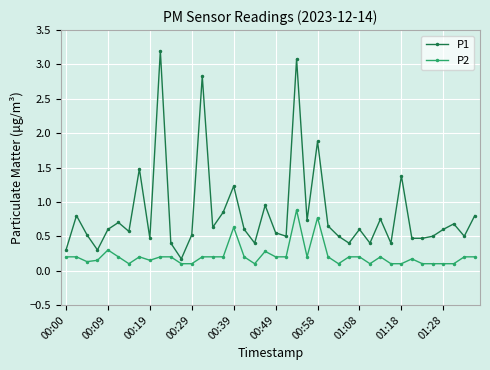

List the series in order of their peak value, highest first.

P1, P2